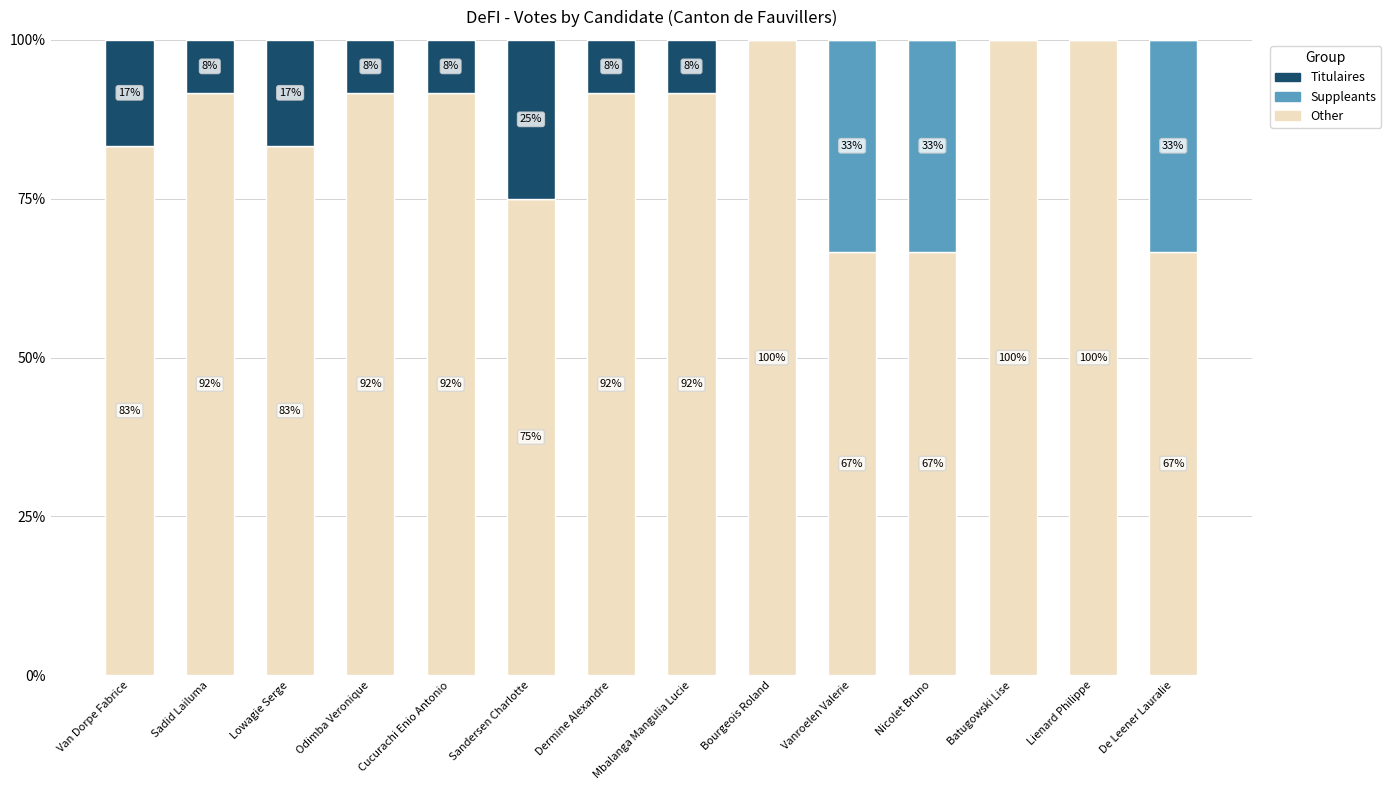

Is it true that Other equals 91.7 at Odimba Veronique?

True